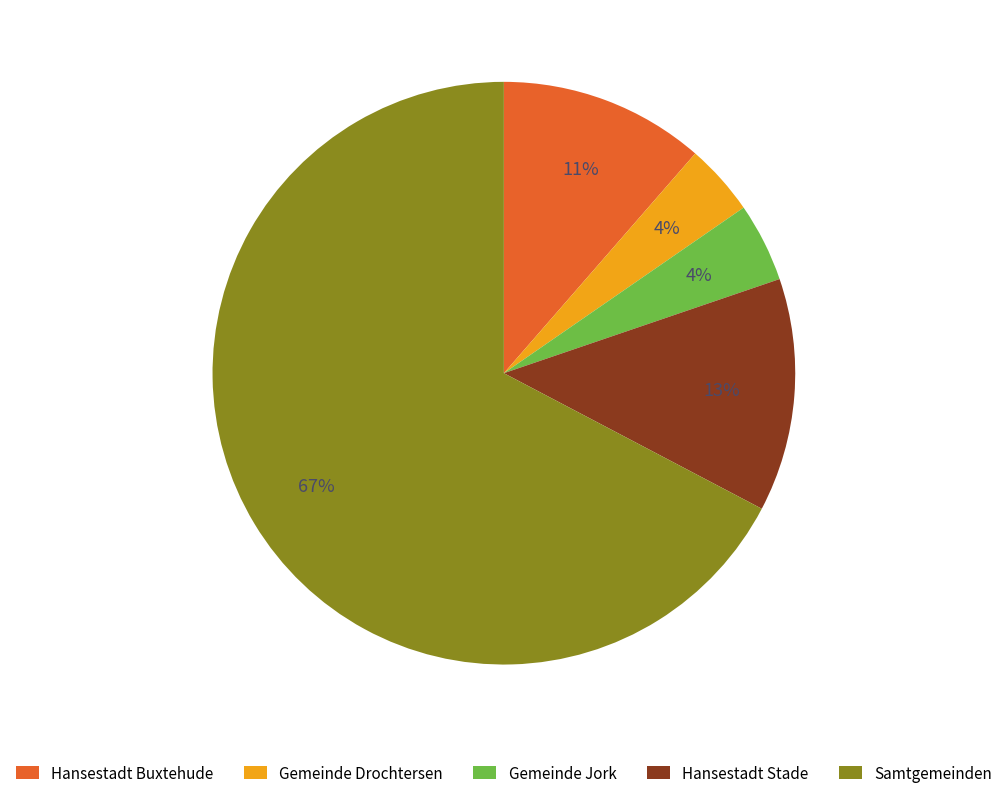

What is the largest slice in the pie chart?

Samtgemeinden